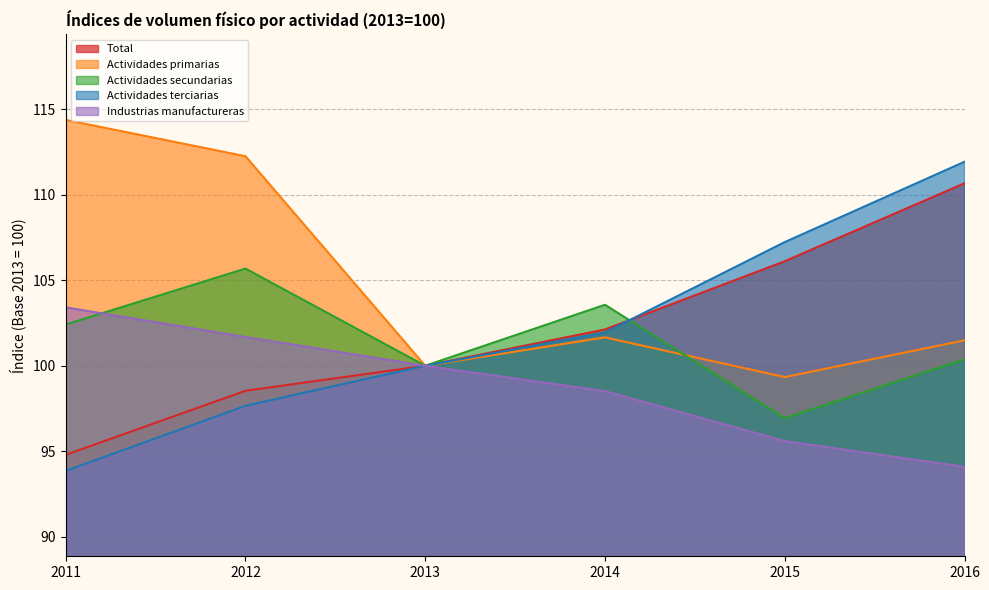

What is the sum of the Actividades primarias values at 2013 and 2011?

214.4